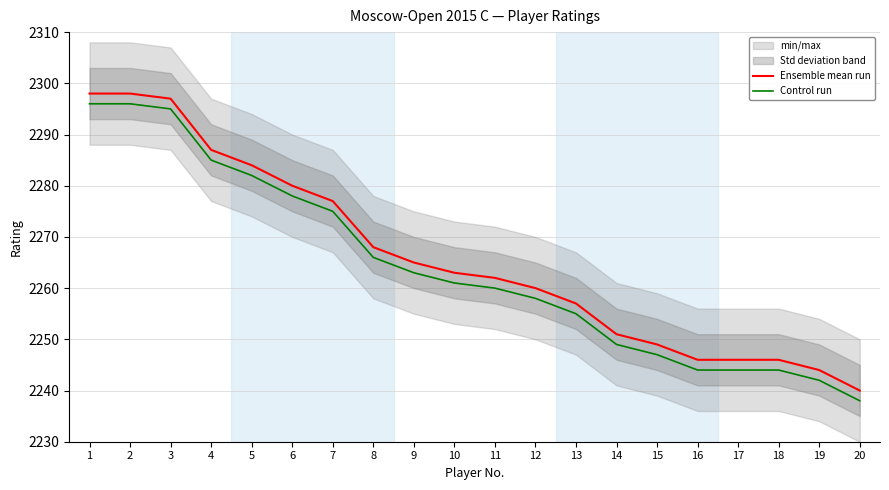

Where is Control run nearest to the value 2267?

8